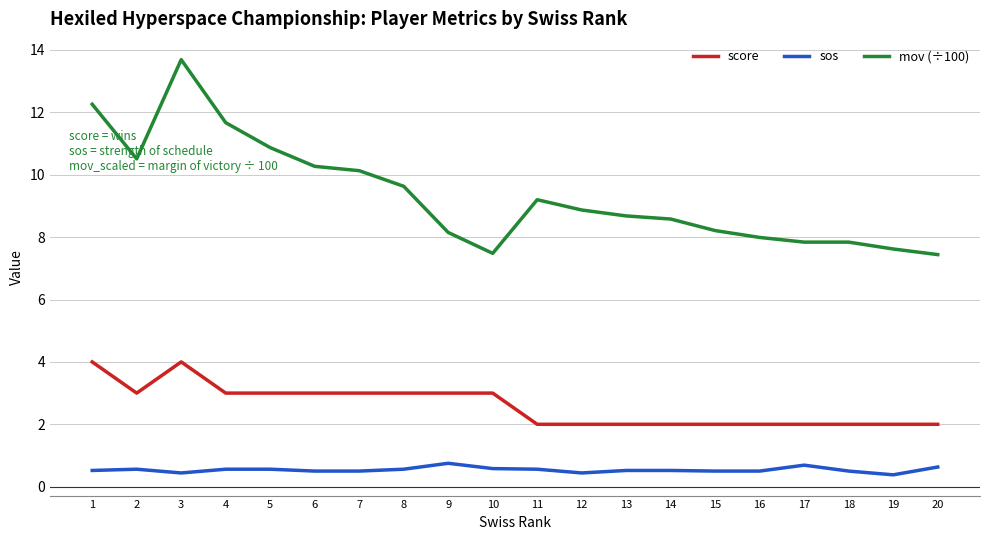

At which category is the sum across all series the highest?

3